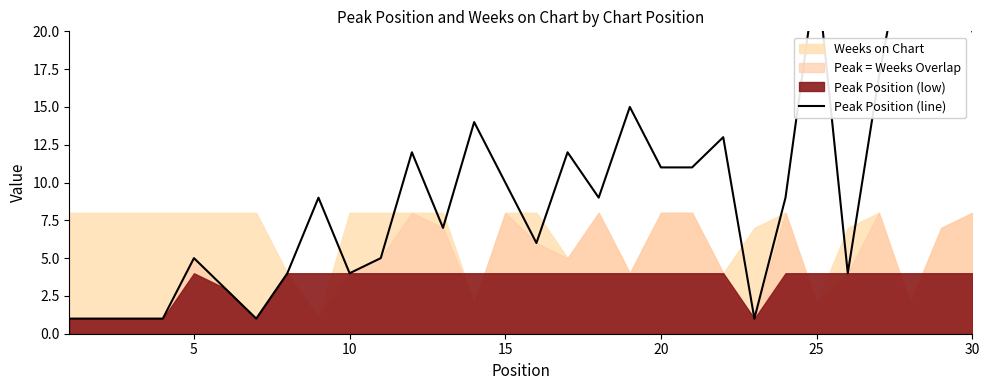

How many lines are shown in the chart?

1